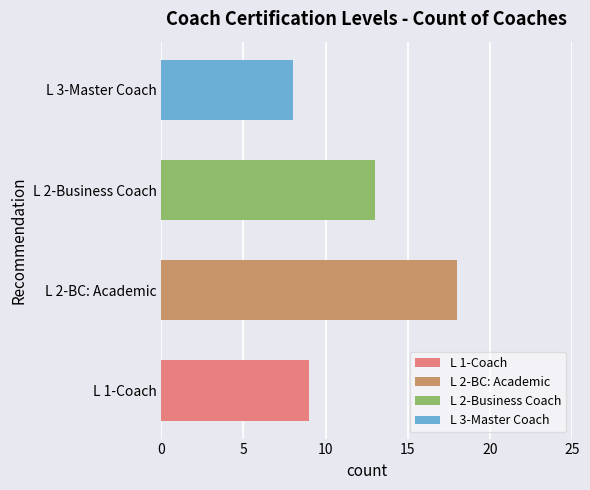

What is the minimum value shown in the chart?

8